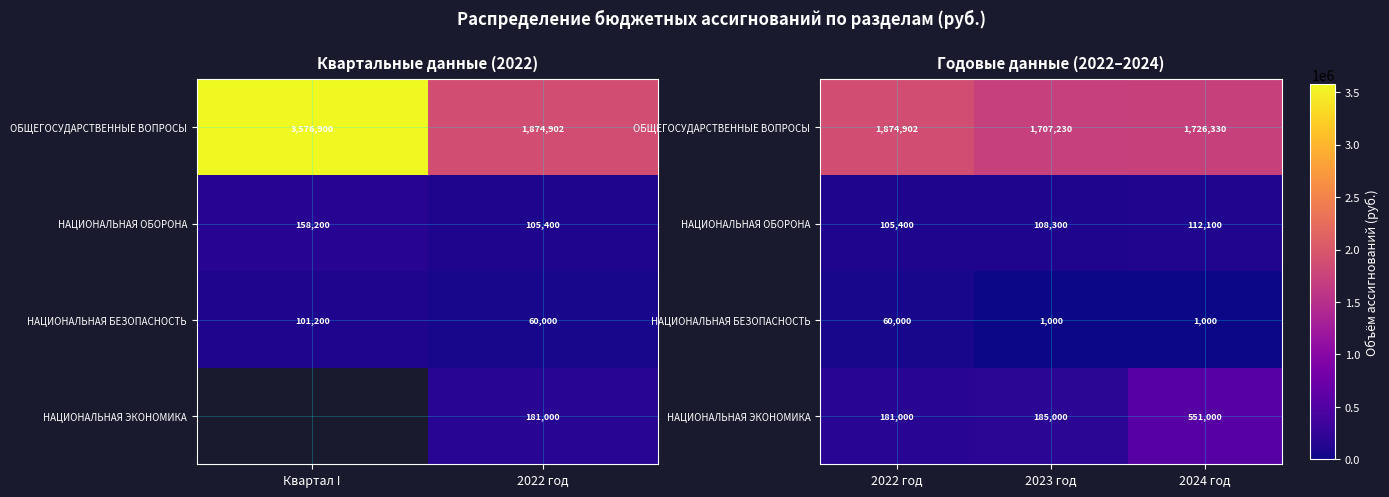

At how many categories does at least one series exceed 1251392?

3